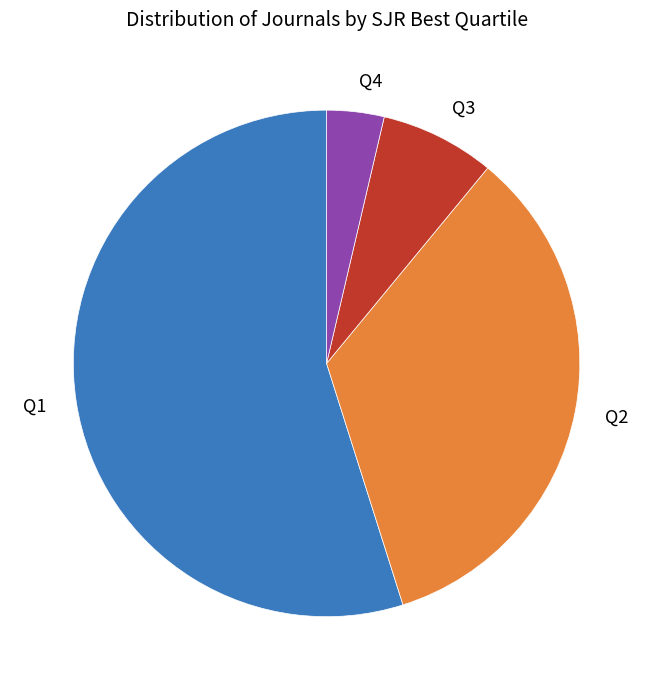

Combined, do Q1 and Q4 account for over 50%?

Yes